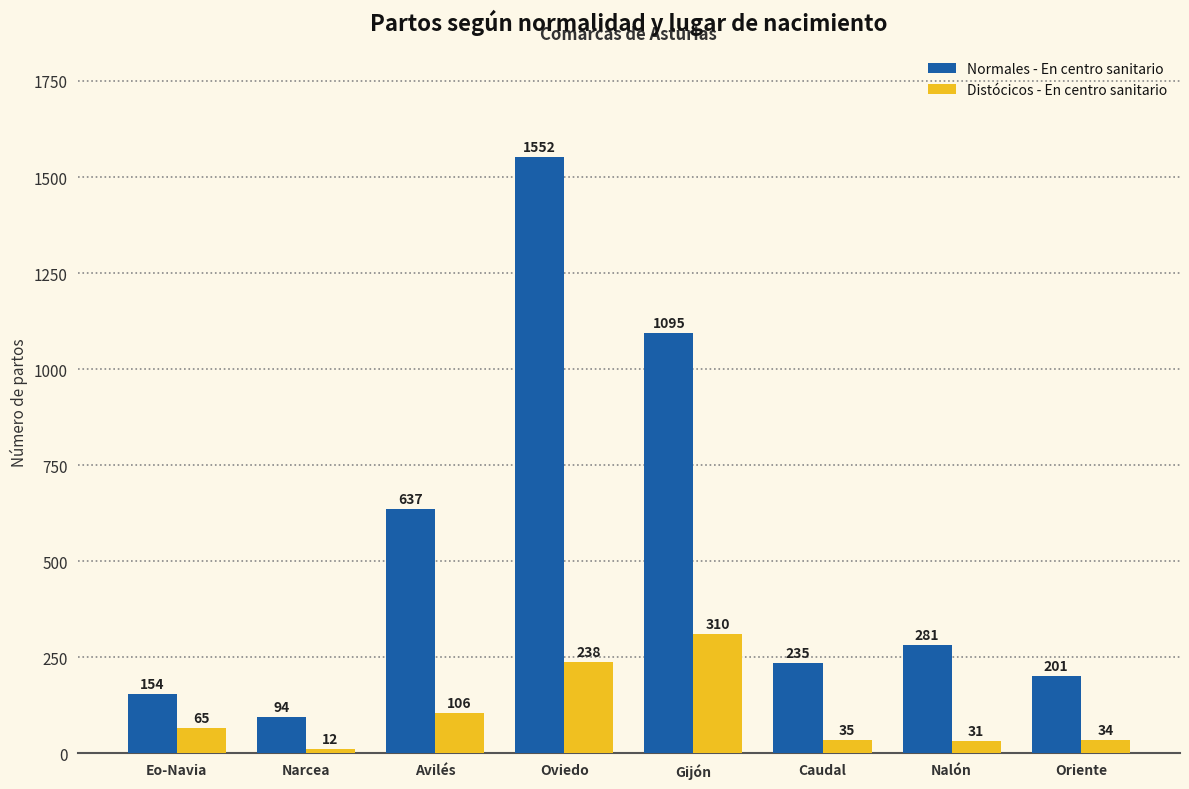

What is the difference between the second highest and minimum values in the Normales - En centro sanitario series?

1001